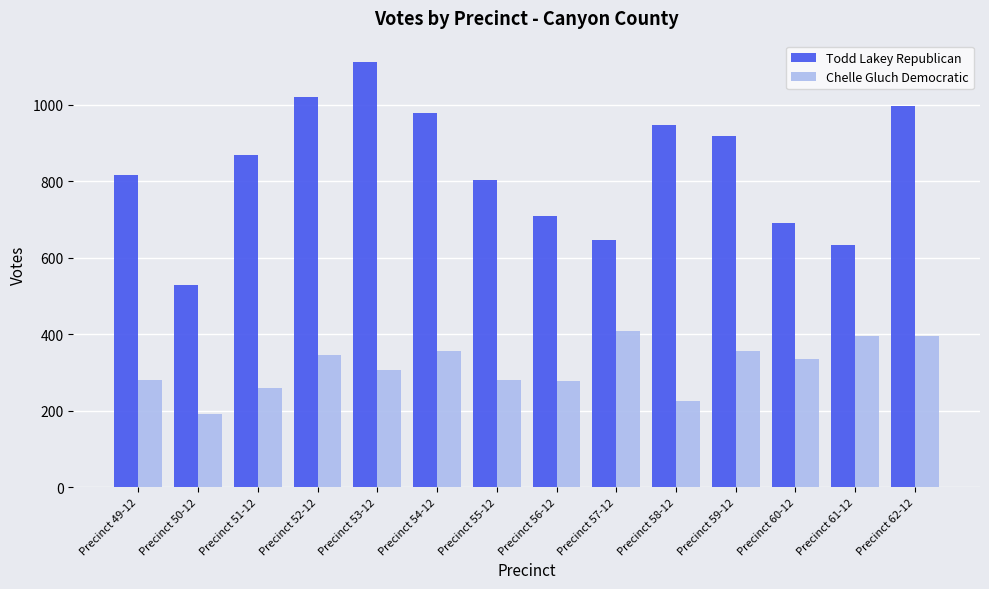

The value of Todd Lakey Republican at Precinct 56-12 is 710. True or false?

True